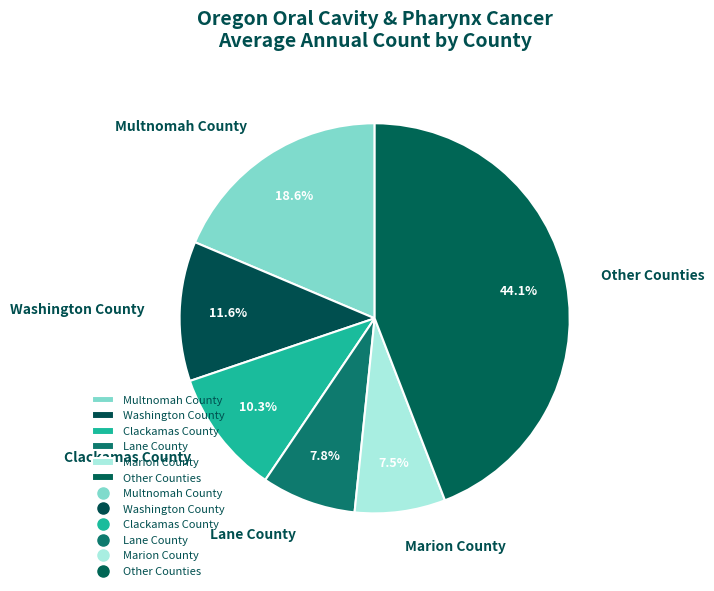

Count the number of slices in the pie.

6